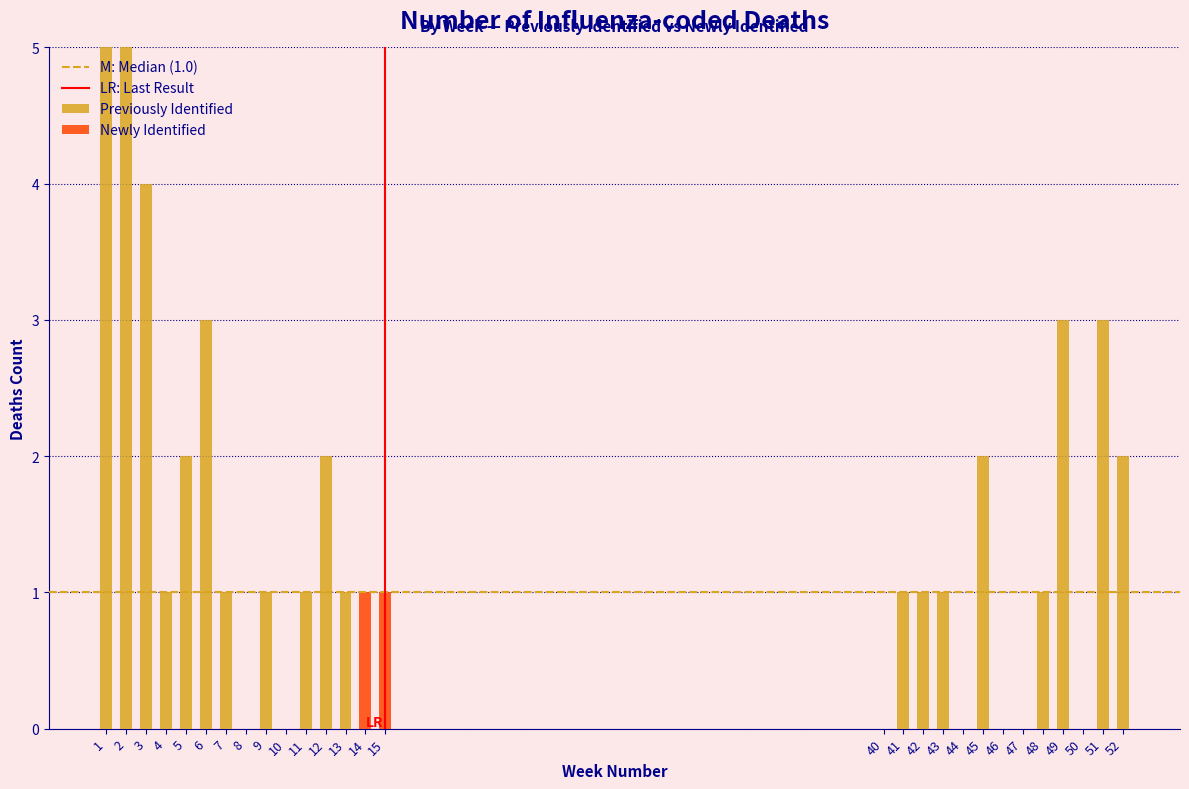

True or false: Previously Identified has a value of 2 at 7.

False